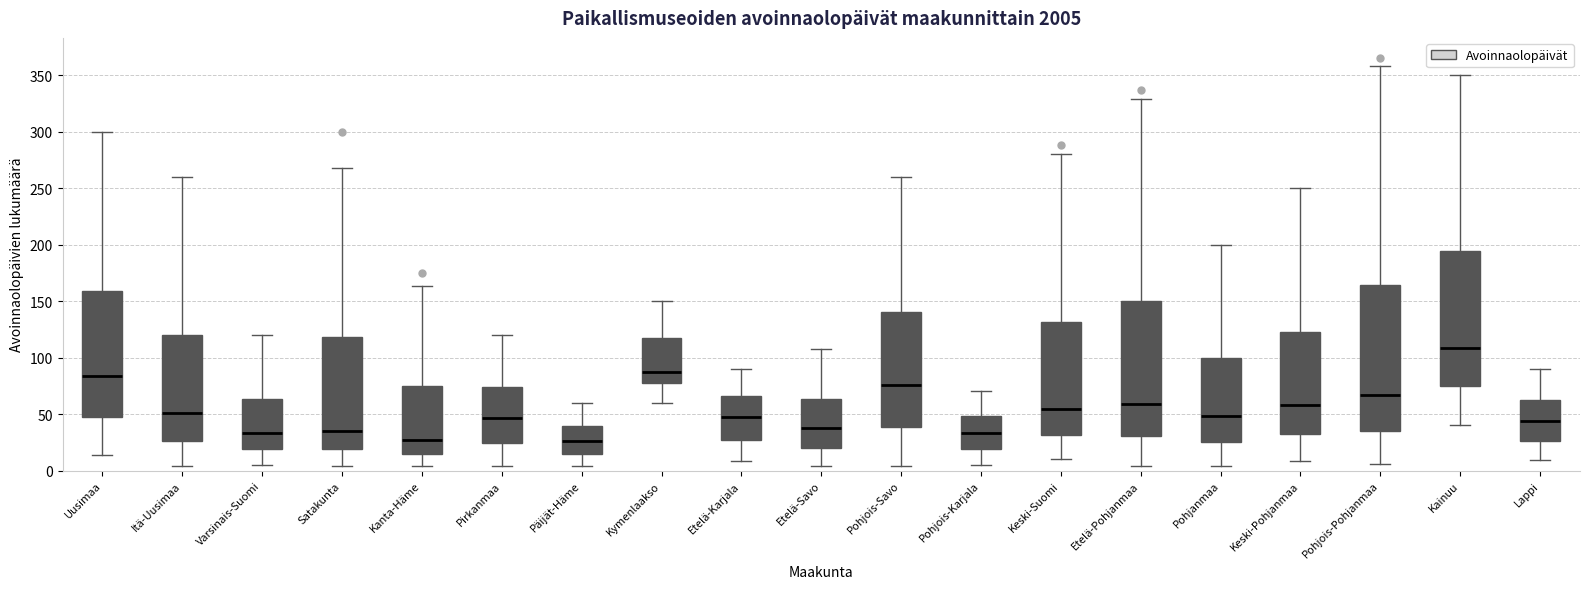

Reading left to right, transcribe this box plot: for each box, give where its median line is, the range the box spans, and where its two whiskers end, as read against the y-axis. The values are not printed on the chart, so give them approximately, as read against the axis.

Uusimaa: median 85, box 50 to 160, whiskers 15 to 300
Itä-Uusimaa: median 50, box 25 to 120, whiskers 5 to 260
Varsinais-Suomi: median 35, box 20 to 65, whiskers 5 to 120
Satakunta: median 35, box 20 to 120, whiskers 5 to 270
Kanta-Häme: median 25, box 15 to 75, whiskers 5 to 165
Pirkanmaa: median 45, box 25 to 75, whiskers 5 to 120
Päijät-Häme: median 25, box 15 to 40, whiskers 5 to 60
Kymenlaakso: median 90, box 75 to 115, whiskers 60 to 150
Etelä-Karjala: median 50, box 25 to 65, whiskers 10 to 90
Etelä-Savo: median 40, box 20 to 65, whiskers 5 to 110
Pohjois-Savo: median 75, box 40 to 140, whiskers 5 to 260
Pohjois-Karjala: median 35, box 20 to 50, whiskers 5 to 70
Keski-Suomi: median 55, box 30 to 130, whiskers 10 to 280
Etelä-Pohjanmaa: median 60, box 30 to 150, whiskers 5 to 330
Pohjanmaa: median 50, box 25 to 100, whiskers 5 to 200
Keski-Pohjanmaa: median 60, box 30 to 125, whiskers 10 to 250
Pohjois-Pohjanmaa: median 65, box 35 to 165, whiskers 5 to 360
Kainuu: median 110, box 75 to 195, whiskers 40 to 350
Lappi: median 45, box 25 to 65, whiskers 10 to 90